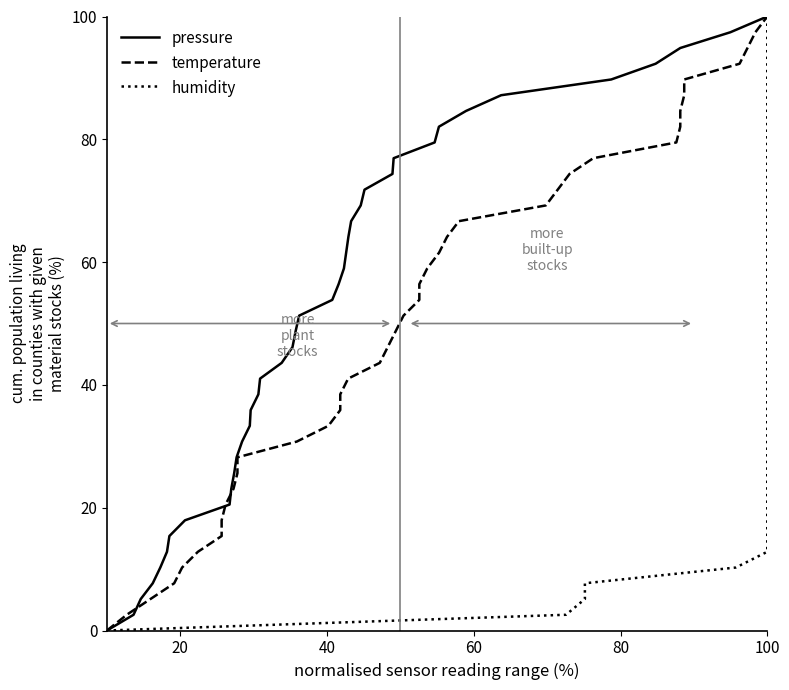

True or false: temperature and pressure intersect in this chart.

False